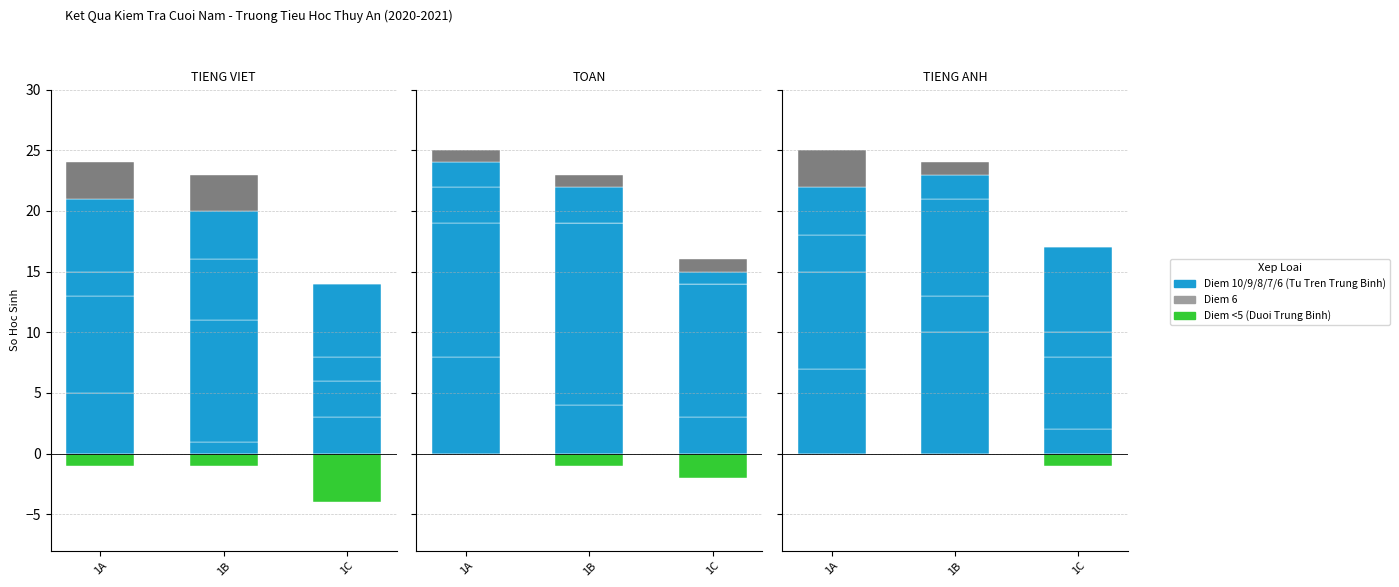

Does the chart contain stacked bars?

No